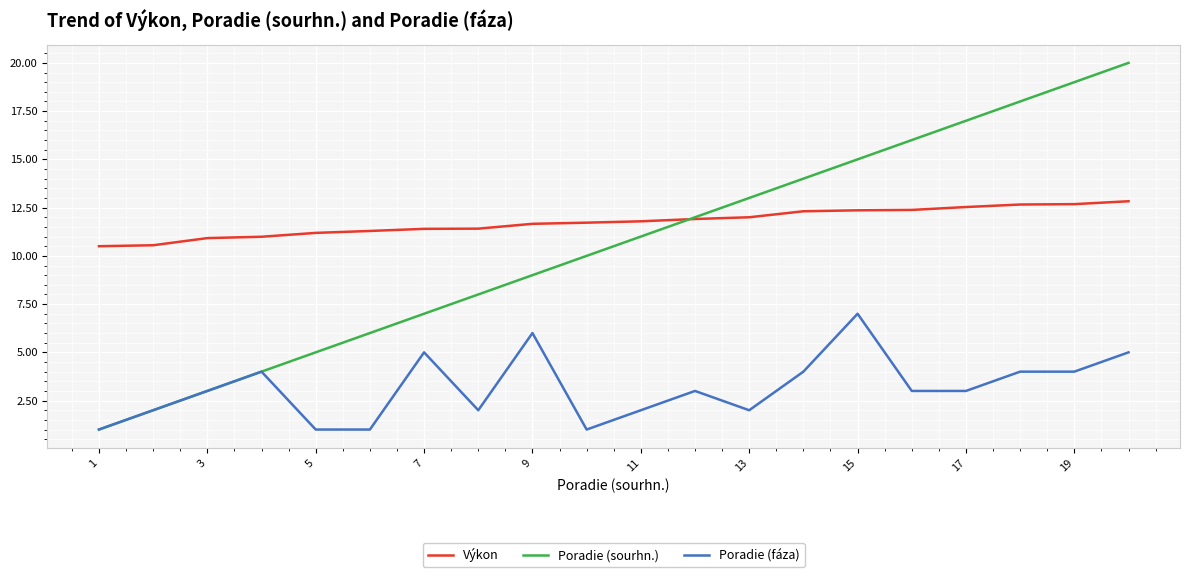

What is the minimum value for Výkon?

10.5